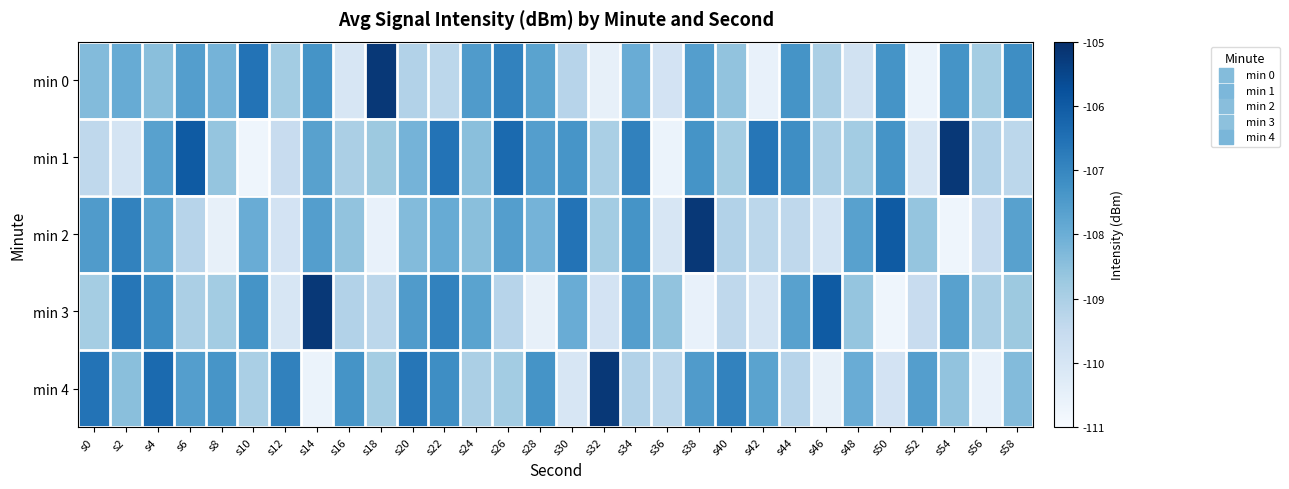

Reading left to right, transcribe all the data shown in this chart.

min 0: s0=-108.4	s2=-108.0	s4=-108.5	s6=-107.6	s8=-108.2	s10=-106.6	s12=-108.9	s14=-107.3	s16=-110.0	s18=-105.2	s20=-109.1	s22=-109.3	s24=-107.5	s26=-106.9	s28=-107.7	s30=-109.2	s32=-110.5	s34=-108.0	s36=-109.9	s38=-107.6	s40=-108.6	s42=-110.5	s44=-107.3	s46=-109.0	s48=-109.9	s50=-107.3	s52=-110.6	s54=-107.3	s56=-108.9	s58=-107.2
min 1: s0=-109.4	s2=-109.9	s4=-107.7	s6=-106.0	s8=-108.6	s10=-110.7	s12=-109.6	s14=-107.7	s16=-109.0	s18=-108.7	s20=-108.2	s22=-106.6	s24=-108.5	s26=-106.3	s28=-107.6	s30=-107.3	s32=-109.0	s34=-106.9	s36=-110.6	s38=-107.3	s40=-108.9	s42=-106.6	s44=-107.2	s46=-109.0	s48=-108.9	s50=-107.3	s52=-110.0	s54=-105.2	s56=-109.1	s58=-109.3
min 2: s0=-107.5	s2=-106.9	s4=-107.7	s6=-109.2	s8=-110.5	s10=-108.0	s12=-109.9	s14=-107.6	s16=-108.6	s18=-110.5	s20=-108.4	s22=-108.0	s24=-108.5	s26=-107.6	s28=-108.2	s30=-106.6	s32=-108.9	s34=-107.3	s36=-110.0	s38=-105.2	s40=-109.1	s42=-109.3	s44=-109.4	s46=-109.9	s48=-107.7	s50=-106.0	s52=-108.6	s54=-110.7	s56=-109.6	s58=-107.7
min 3: s0=-108.9	s2=-106.6	s4=-107.2	s6=-109.0	s8=-108.9	s10=-107.3	s12=-110.0	s14=-105.2	s16=-109.1	s18=-109.3	s20=-107.5	s22=-106.9	s24=-107.7	s26=-109.2	s28=-110.5	s30=-108.0	s32=-109.9	s34=-107.6	s36=-108.6	s38=-110.5	s40=-109.4	s42=-109.9	s44=-107.7	s46=-106.0	s48=-108.6	s50=-110.7	s52=-109.6	s54=-107.7	s56=-109.0	s58=-108.7
min 4: s0=-106.6	s2=-108.5	s4=-106.3	s6=-107.6	s8=-107.3	s10=-109.0	s12=-106.9	s14=-110.6	s16=-107.3	s18=-108.9	s20=-106.6	s22=-107.2	s24=-109.0	s26=-108.9	s28=-107.3	s30=-110.0	s32=-105.2	s34=-109.1	s36=-109.3	s38=-107.5	s40=-106.9	s42=-107.7	s44=-109.2	s46=-110.5	s48=-108.0	s50=-109.9	s52=-107.6	s54=-108.6	s56=-110.5	s58=-108.4